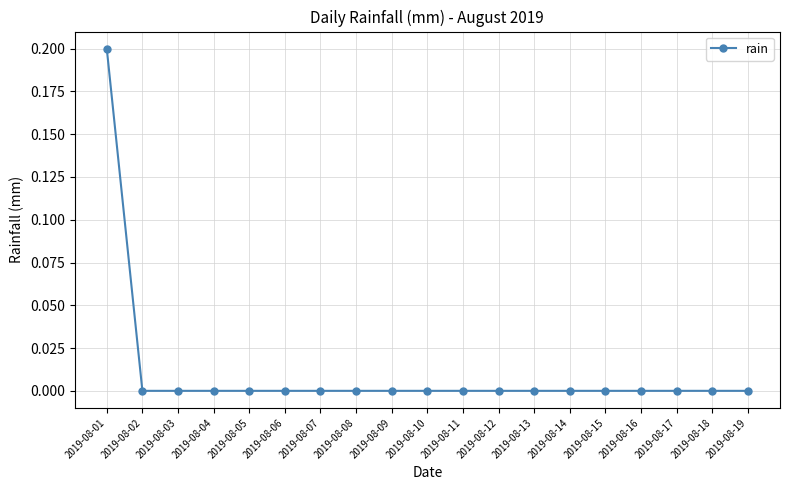

Is this an area chart (filled region under the line)?

No